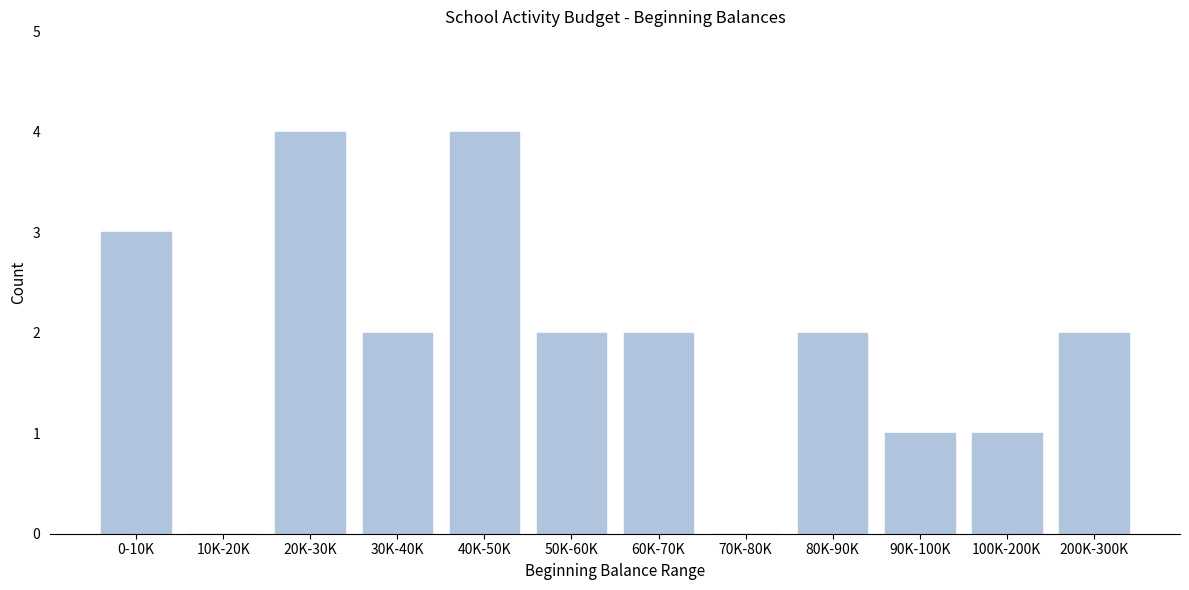

Reading left to right, extract all data points from this chart.

0-10K=3	10K-20K=0	20K-30K=4	30K-40K=2	40K-50K=4	50K-60K=2	60K-70K=2	70K-80K=0	80K-90K=2	90K-100K=1	100K-200K=1	200K-300K=2